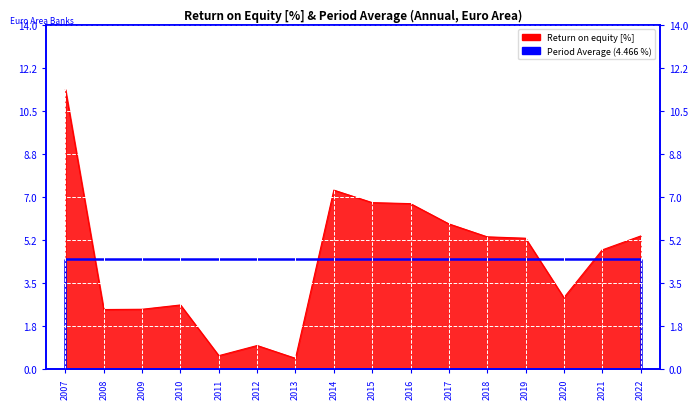

Reading left to right, extract all data points from this chart.

11.4	2.4	2.4	2.6	0.6	1.0	0.5	7.3	6.8	6.7	5.9	5.4	5.3	2.9	4.9	5.4